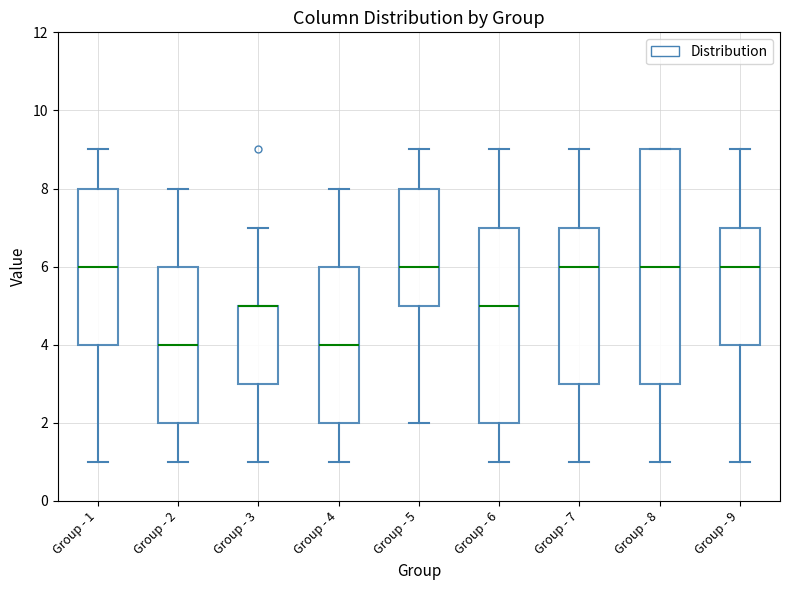

Where does the lower whisker of the box for Group - 1 end on the y-axis? The values are not printed on the chart, so give them approximately, as read against the axis.

1